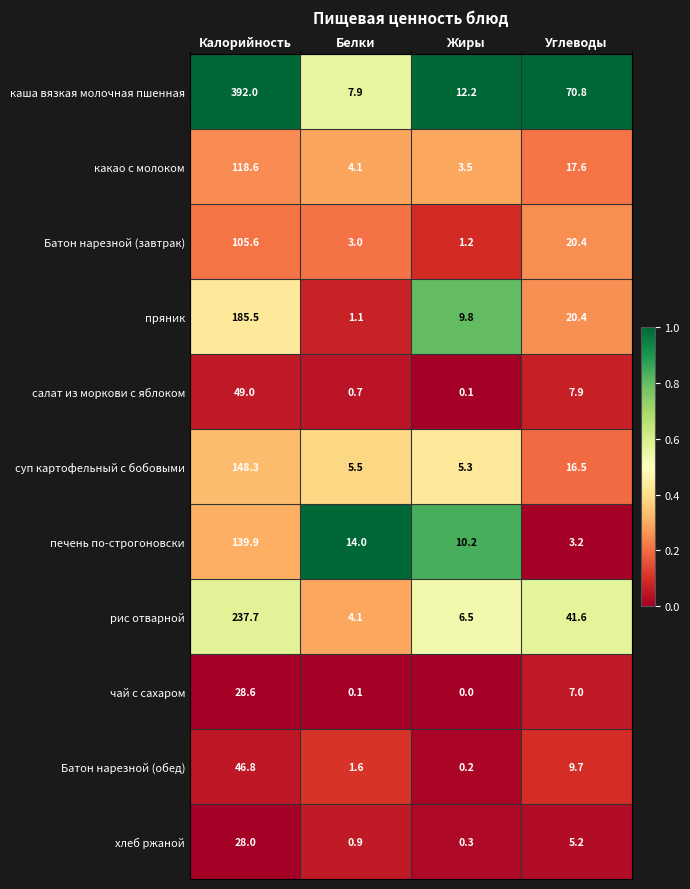

Where does the чай с сахаром series first go above 7?

Калорийность